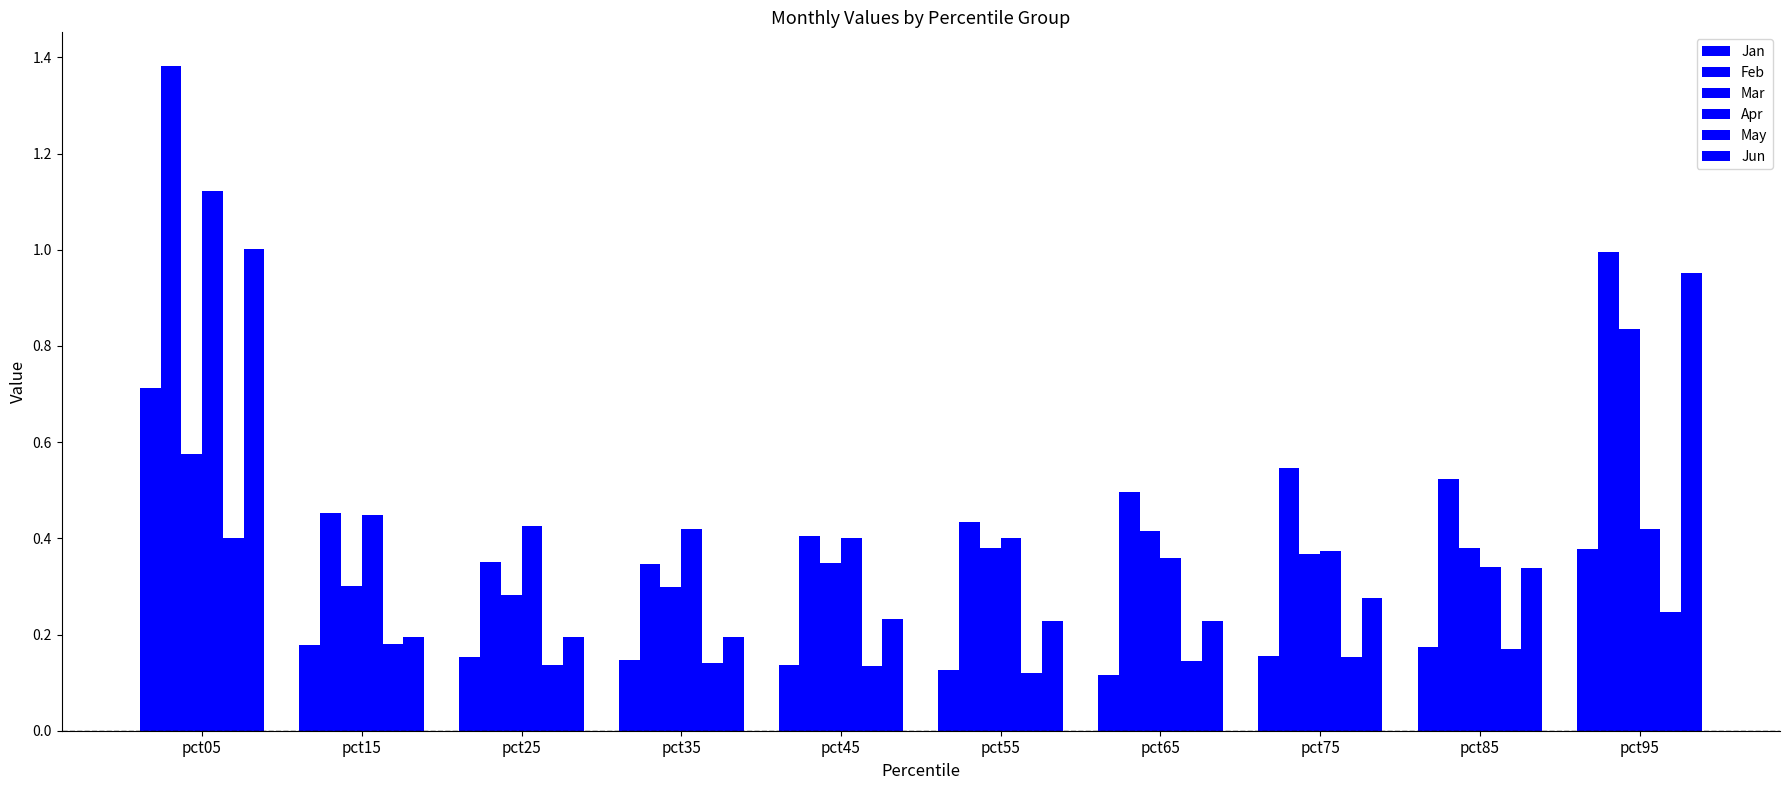

How many data points does each series have?

10